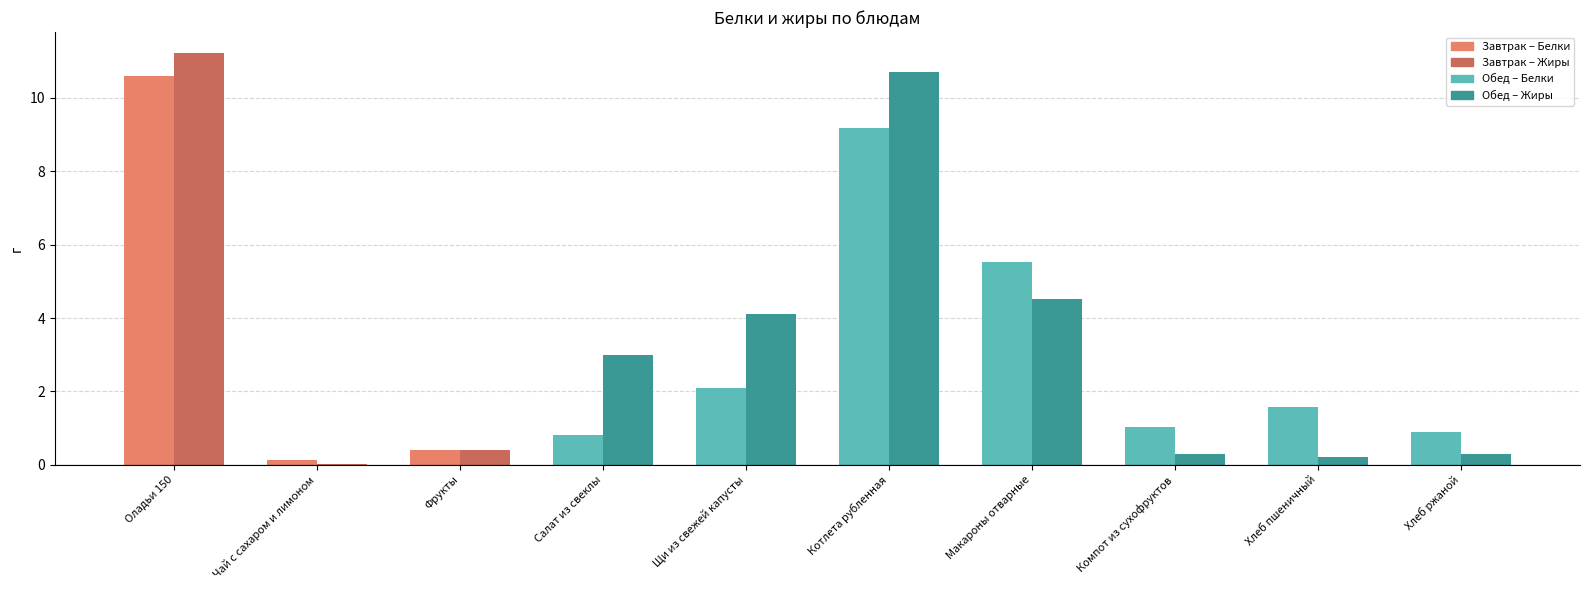

At which category is the sum across all series the highest?

Оладьи 150